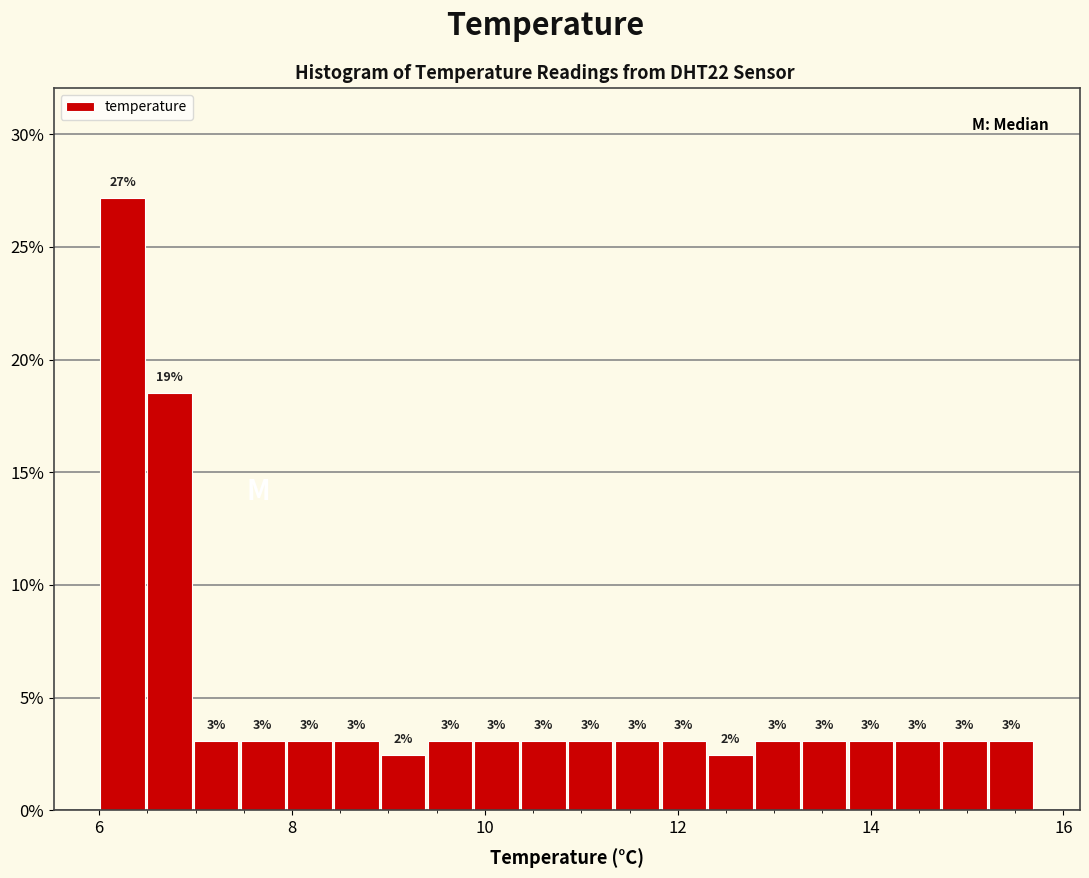

Around what value on the x-axis is the tallest bar? Give the approximate position of its centre, as read against the axis.

6.2